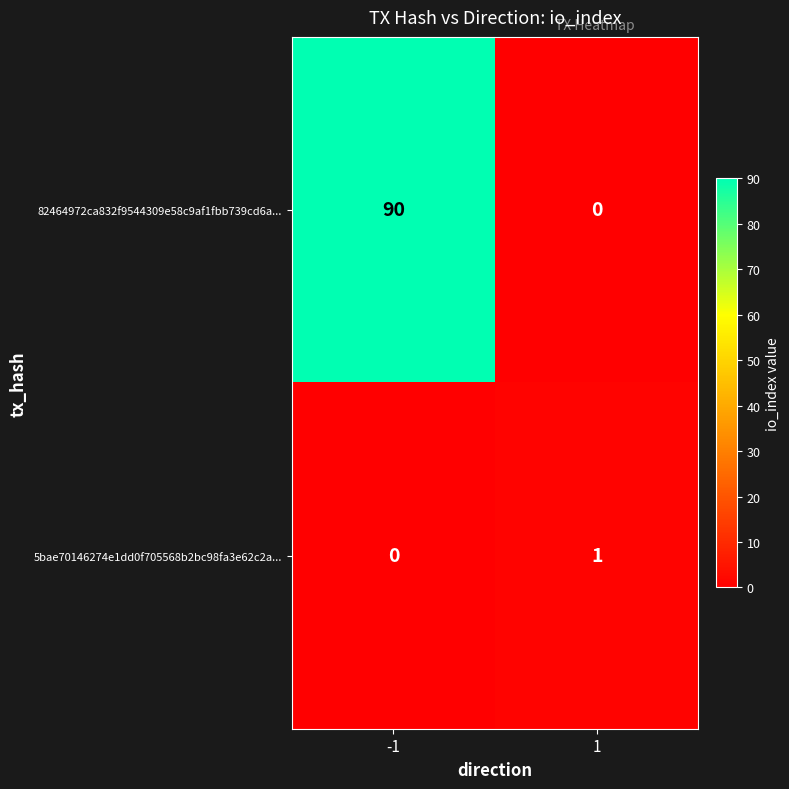

Reading left to right, list all the values displayed in this chart.

82464972ca832f9544309e58c9af1fbb739cd6a...: -1=90	1=0
5bae70146274e1dd0f705568b2bc98fa3e62c2a...: -1=0	1=1